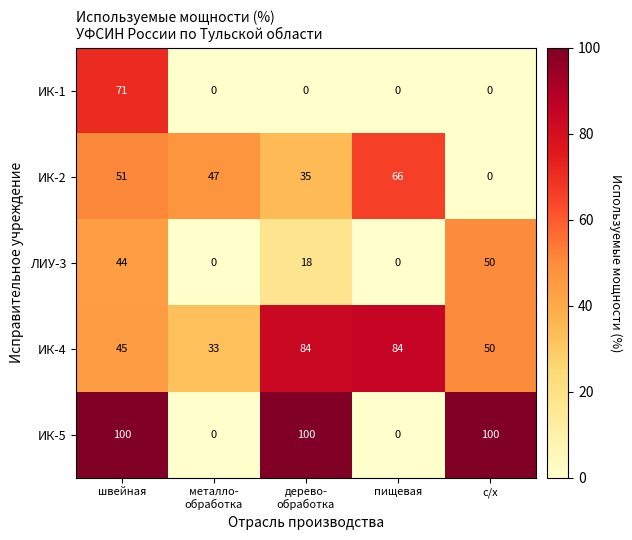

Reading left to right, list all the values displayed in this chart.

ИК-1: 71	0	0	0	0
ИК-2: 51	47	35	66	0
ЛИУ-3: 44	0	18	0	50
ИК-4: 45	33	84	84	50
ИК-5: 100	0	100	0	100